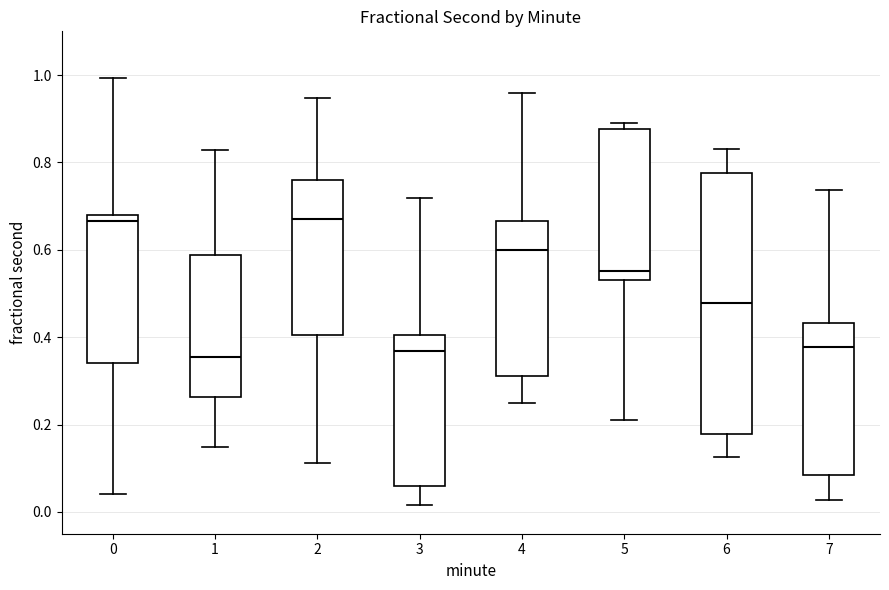

Reading left to right, transcribe this box plot: for each box, give where its median line is, the range the box spans, and where its two whiskers end, as read against the y-axis. The values are not printed on the chart, so give them approximately, as read against the axis.

0: median 0.66, box 0.34 to 0.68, whiskers 0.04 to 1.00
1: median 0.36, box 0.26 to 0.58, whiskers 0.14 to 0.82
2: median 0.66, box 0.40 to 0.76, whiskers 0.12 to 0.94
3: median 0.36, box 0.06 to 0.40, whiskers 0.02 to 0.72
4: median 0.60, box 0.32 to 0.66, whiskers 0.24 to 0.96
5: median 0.56, box 0.54 to 0.88, whiskers 0.22 to 0.90
6: median 0.48, box 0.18 to 0.78, whiskers 0.12 to 0.84
7: median 0.38, box 0.08 to 0.44, whiskers 0.02 to 0.74